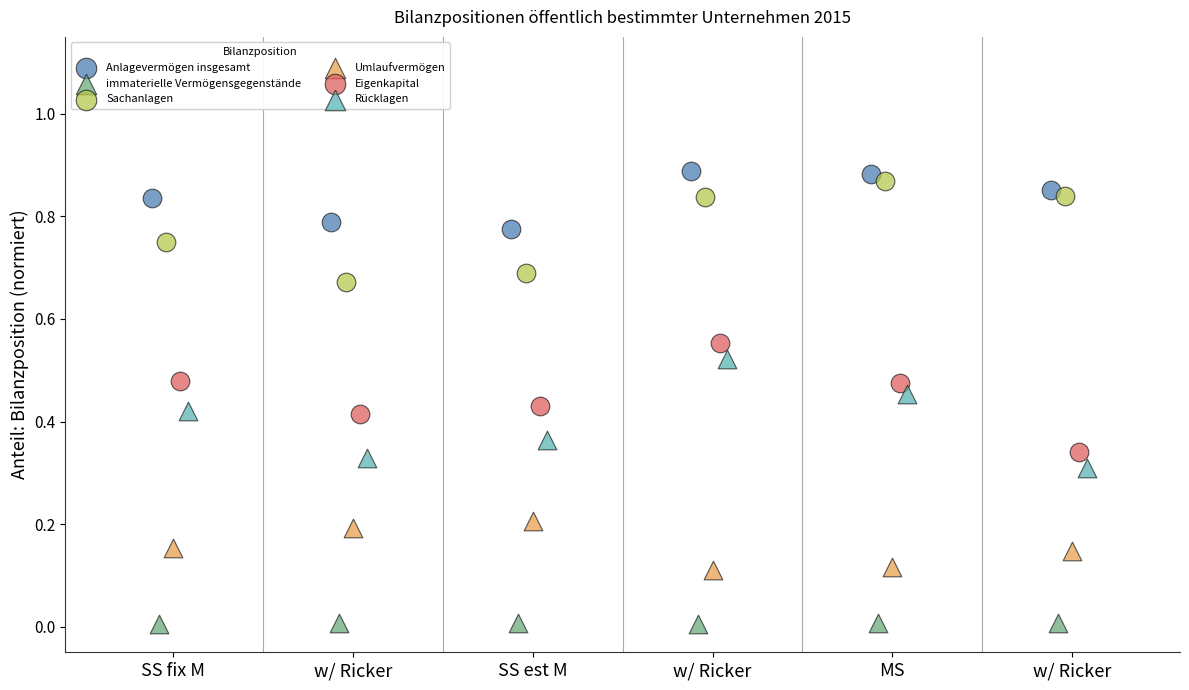

Which series contains the highest Y value?

Anlagevermögen insgesamt